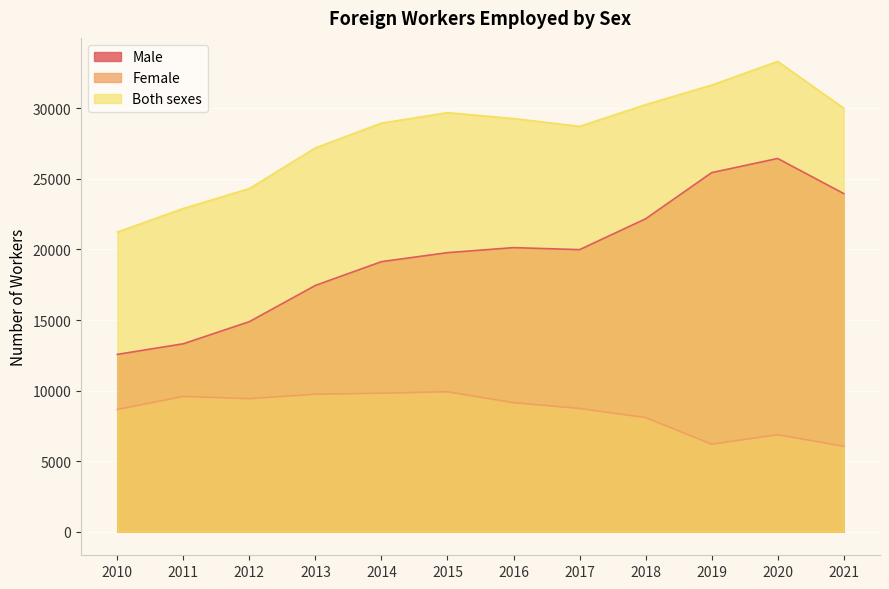

Which series has the largest total across all categories?

Both sexes